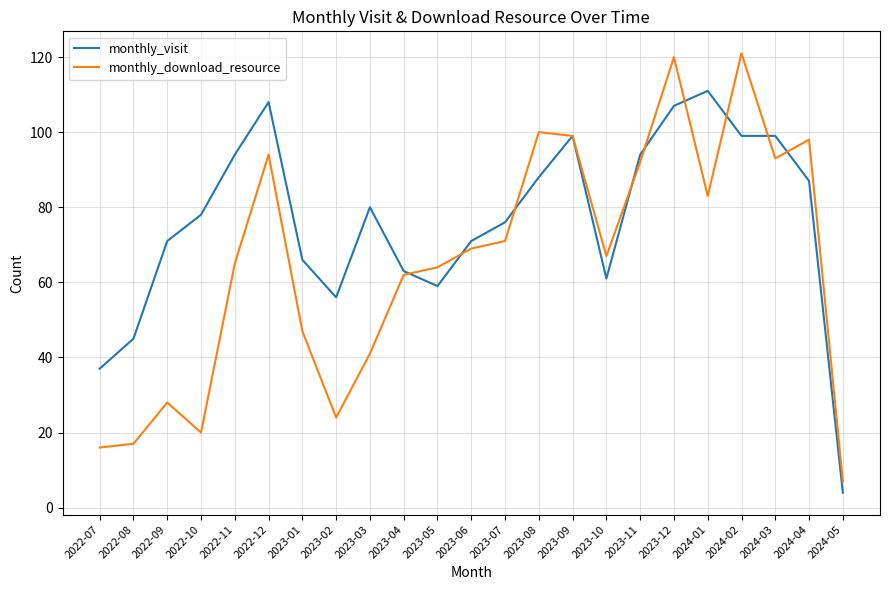

List the series in order of their overall mean, lowest first.

monthly_download_resource, monthly_visit